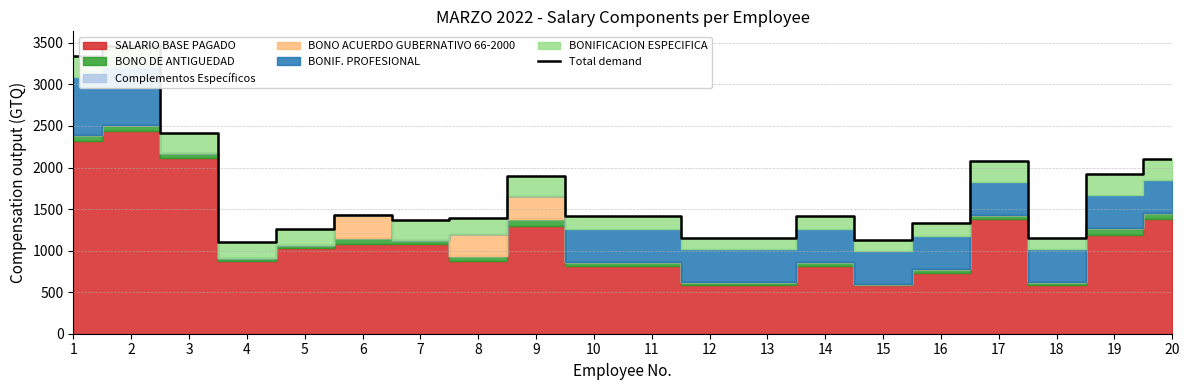

How many points are higher than both their immediate neighbors (excluding endpoints)?

5